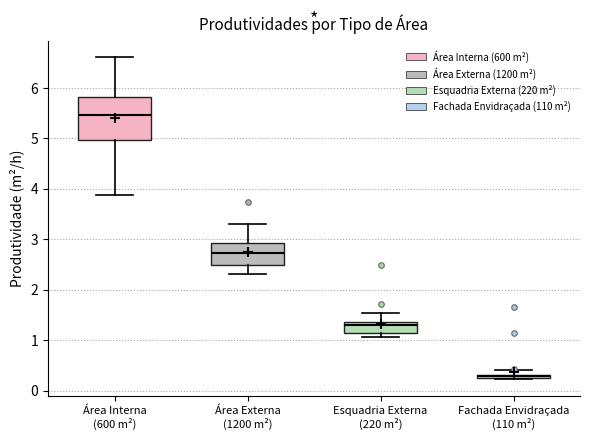

Comparing the boxes themselves (not the whiskers), which one is the tallest?

Área Interna (600 m²)